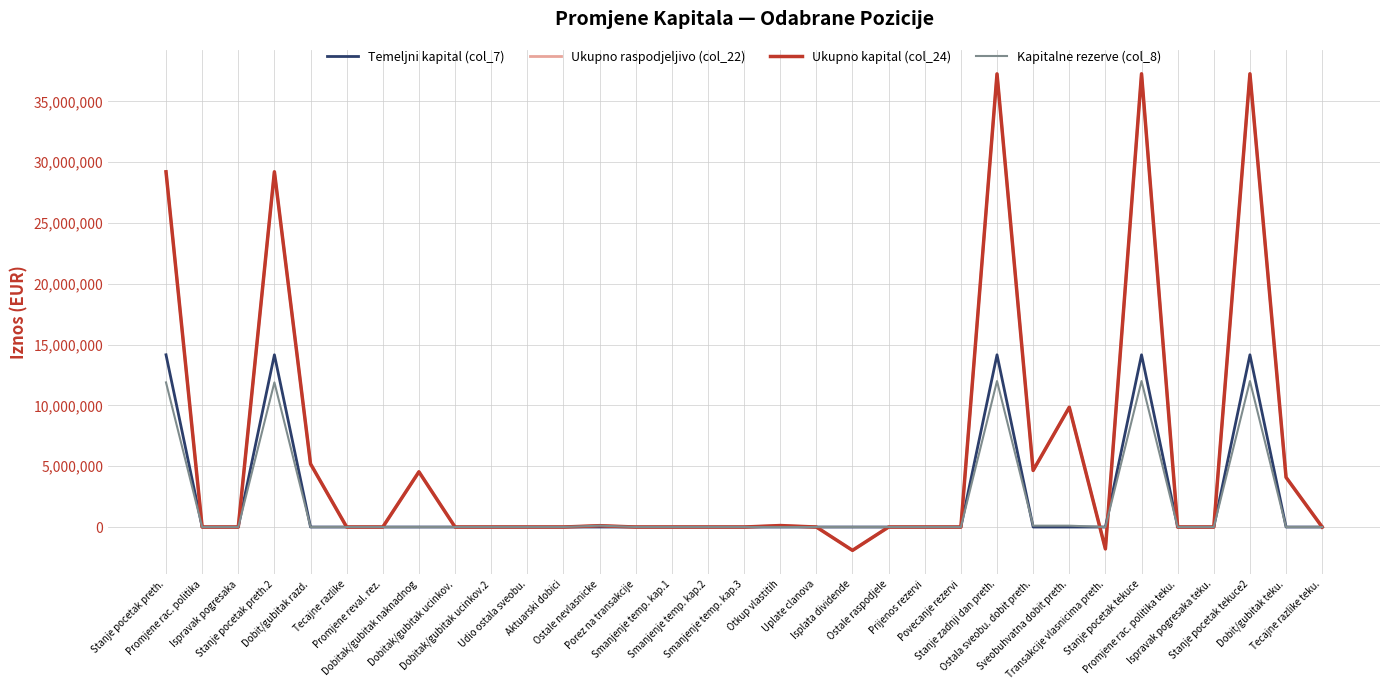

At which category is the sum across all series the highest?

Stanje pocetak tekuce